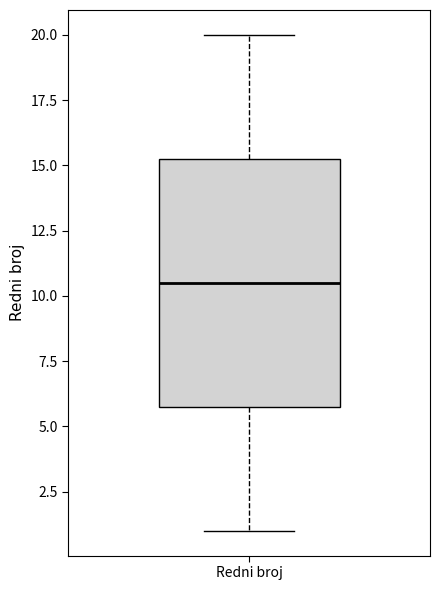

Transcribe this box plot: give where the median line is, the range the box spans, and where the two whiskers end, as read against the y-axis. The values are not printed on the chart, so give them approximately, as read against the axis.

median 10.5, box 6.0 to 15.5, whiskers 1.0 to 20.0